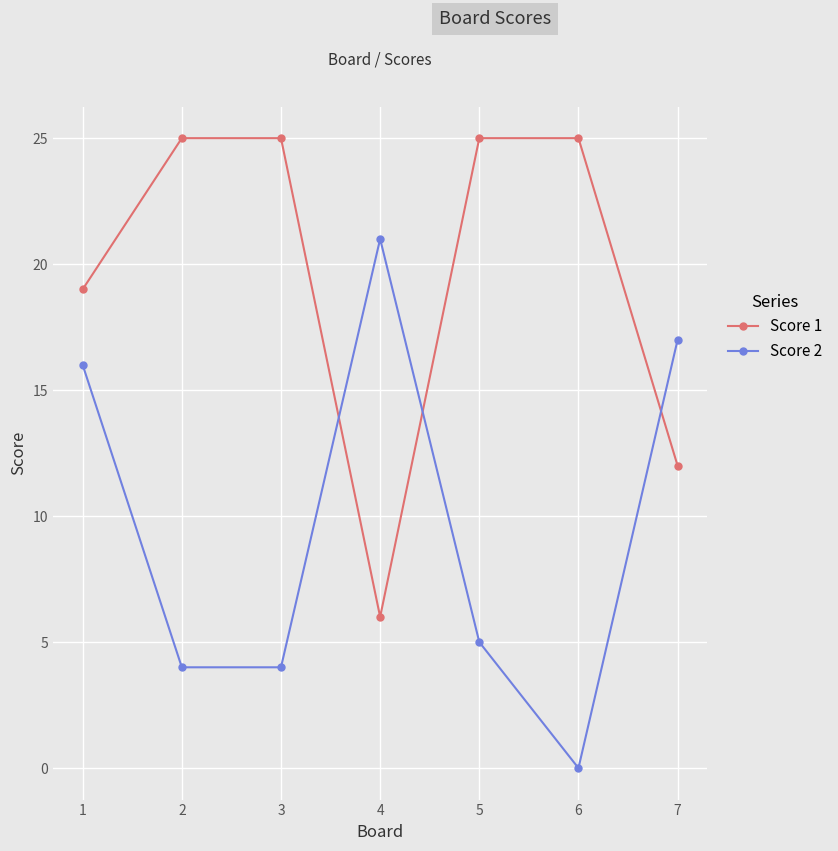

Reading right to left, transcribe all the data shown in this chart.

Score 1: 12	25	25	6	25	25	19
Score 2: 17	0	5	21	4	4	16